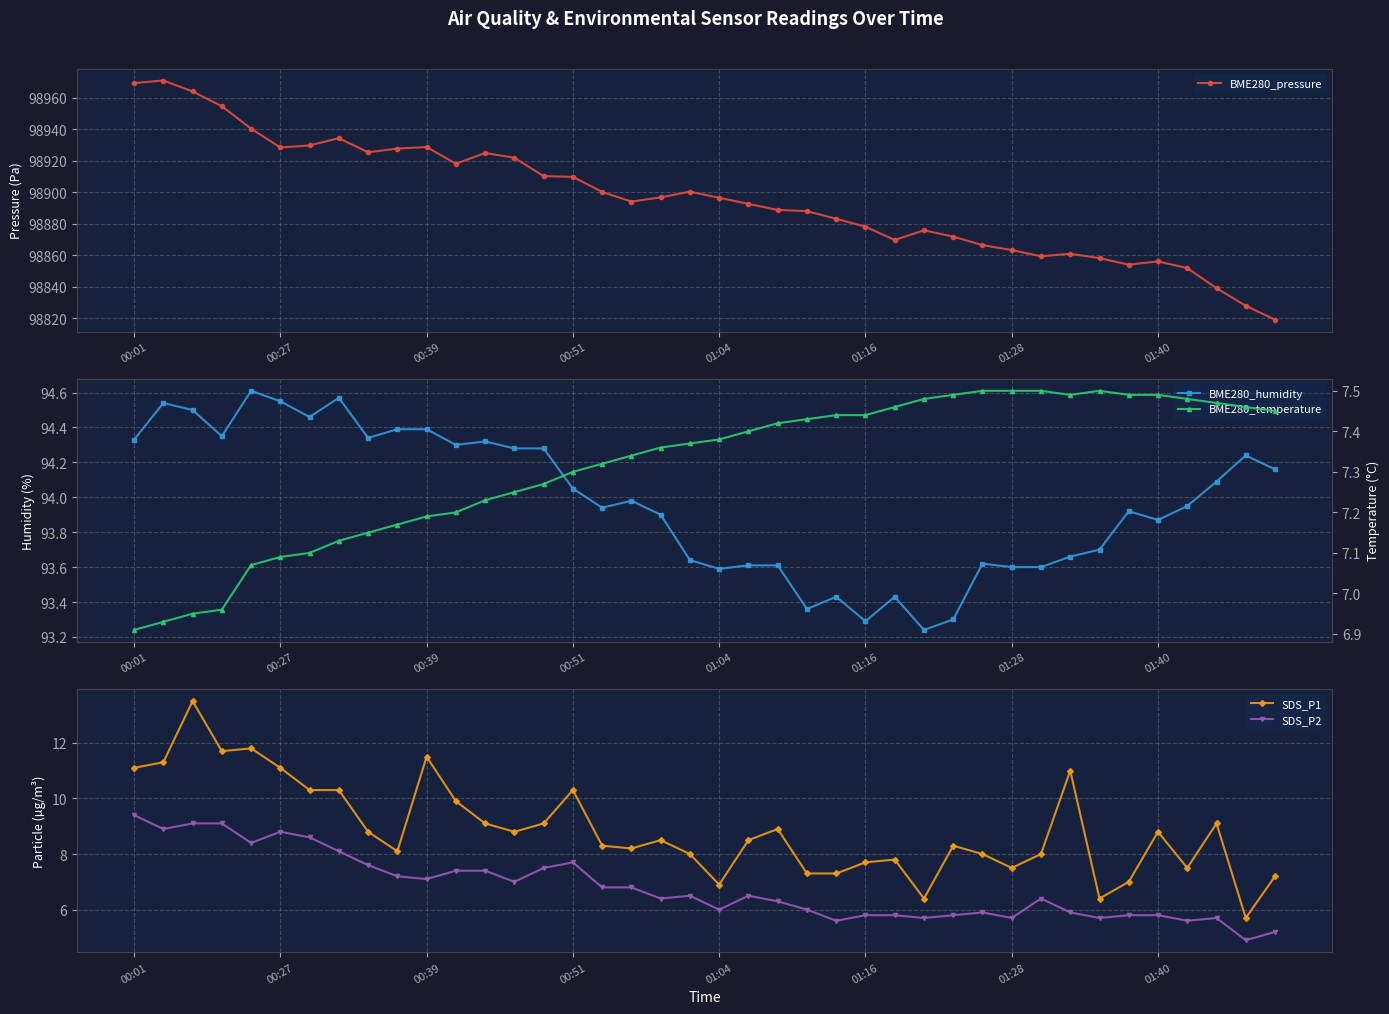

What is the maximum value for BME280_pressure?

98971.1